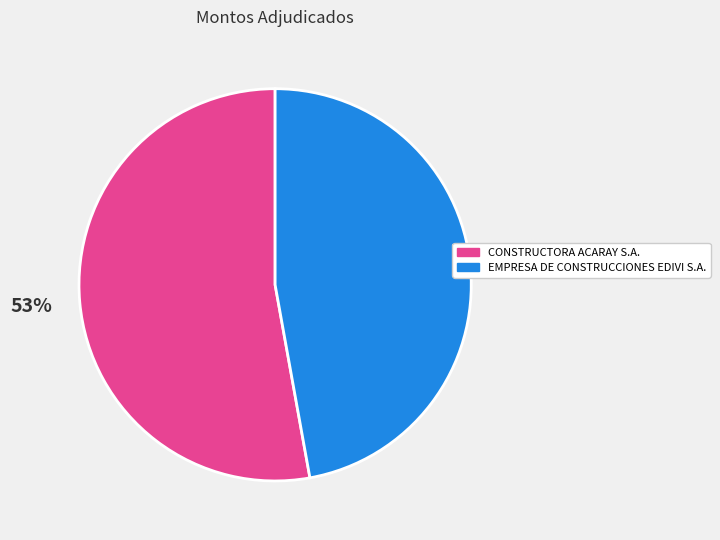

Which category has the biggest portion of the pie?

CONSTRUCTORA ACARAY S.A.